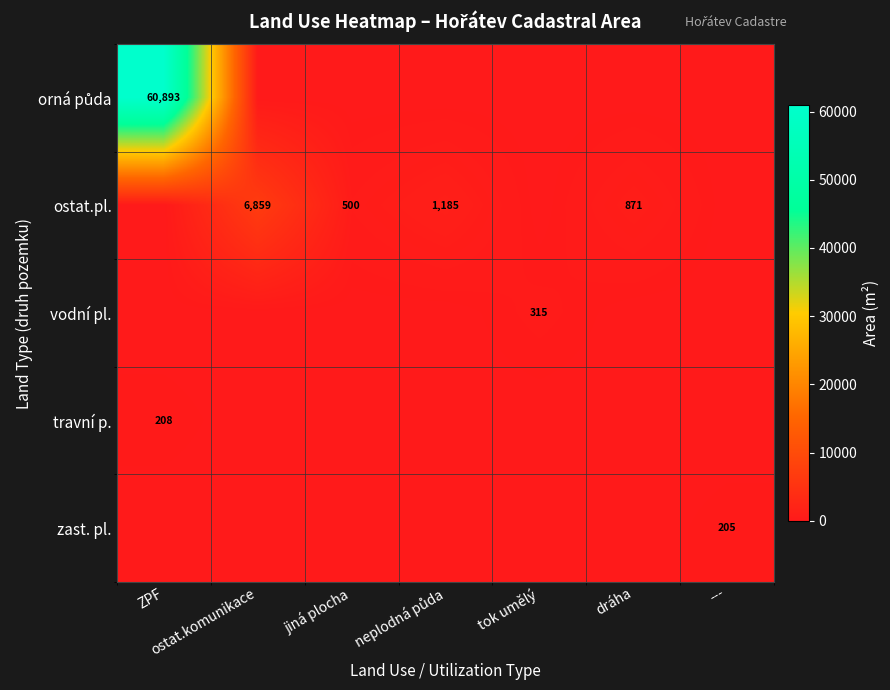

What is the total value across all series at ostat.komunikace?

6859